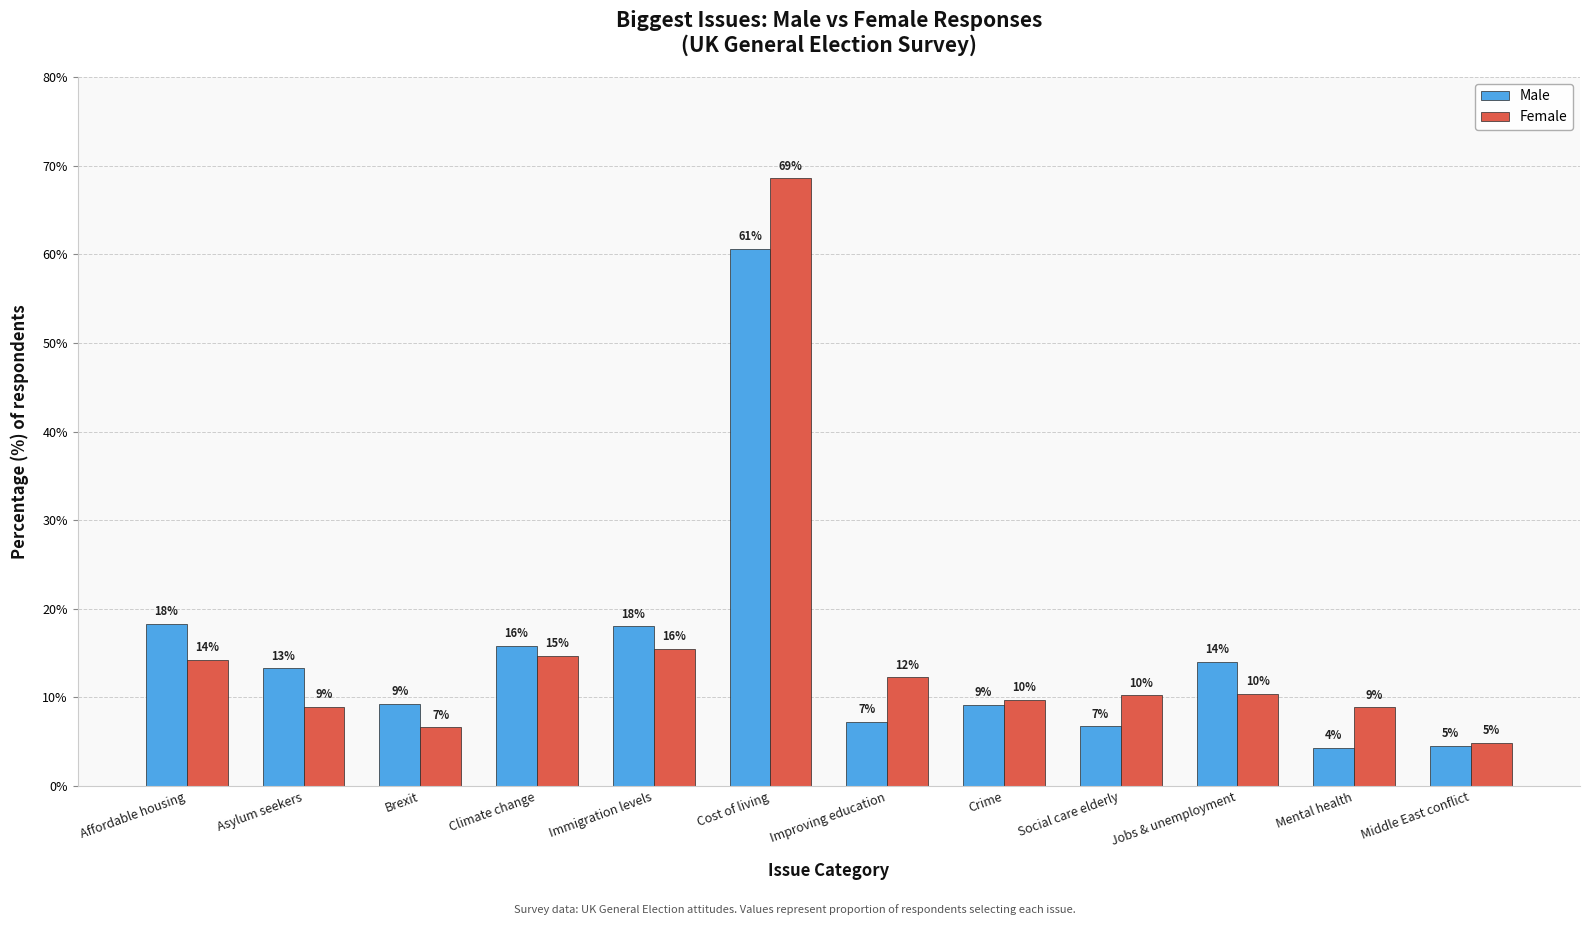

How many groups of bars are there?

12